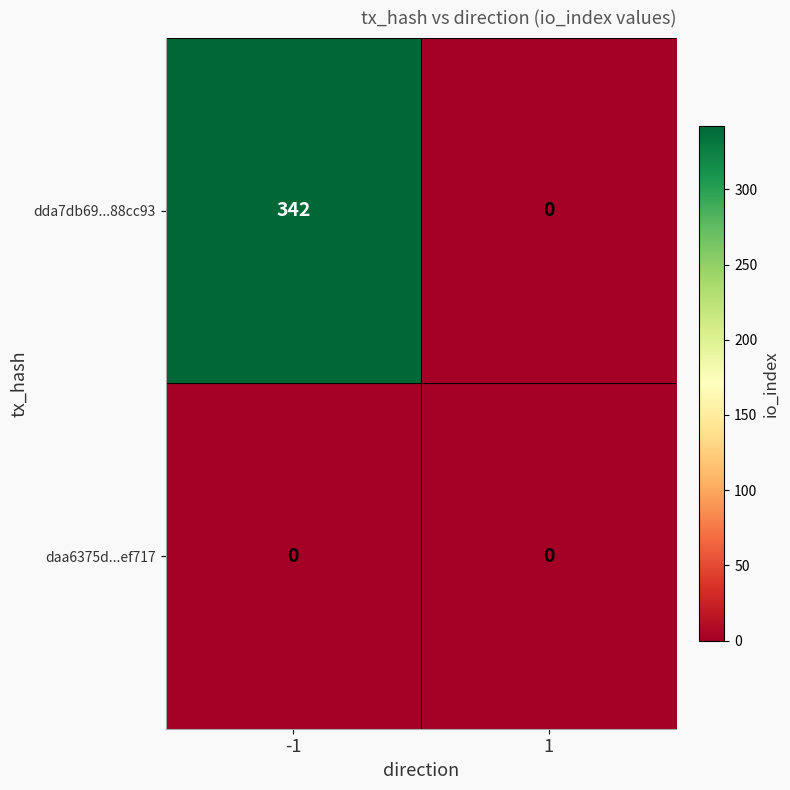

Which series has the largest total across all categories?

dda7db69...88cc93